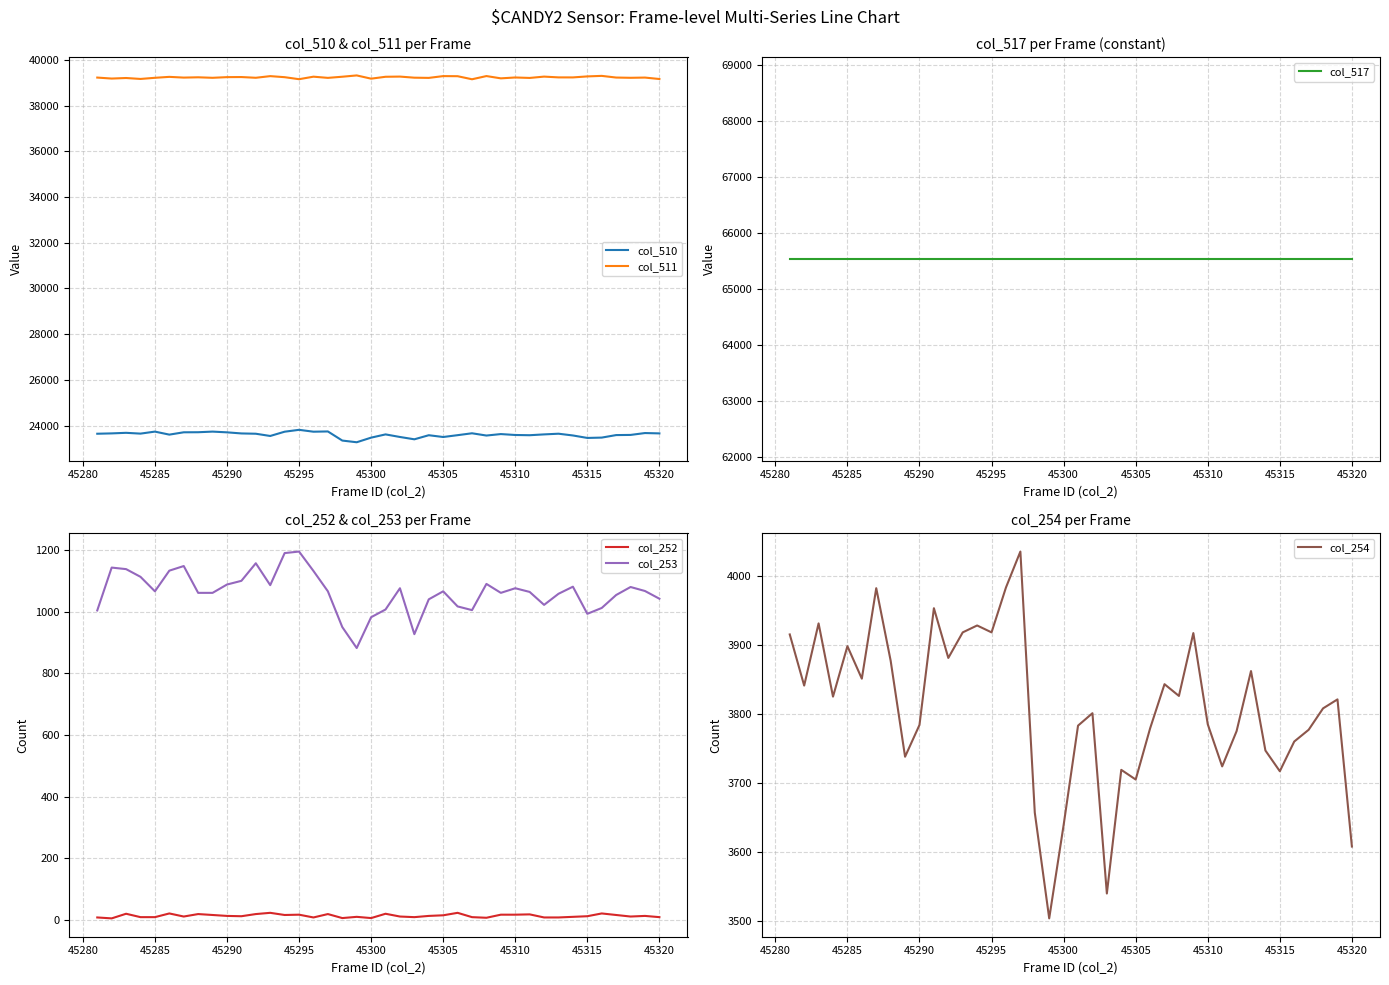

The col_511 series shows 53980 at 45285. True or false?

False